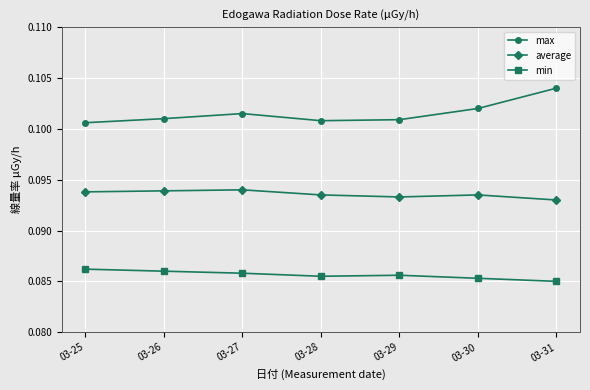

Is it true that min equals 0.0 at 03-26?

False